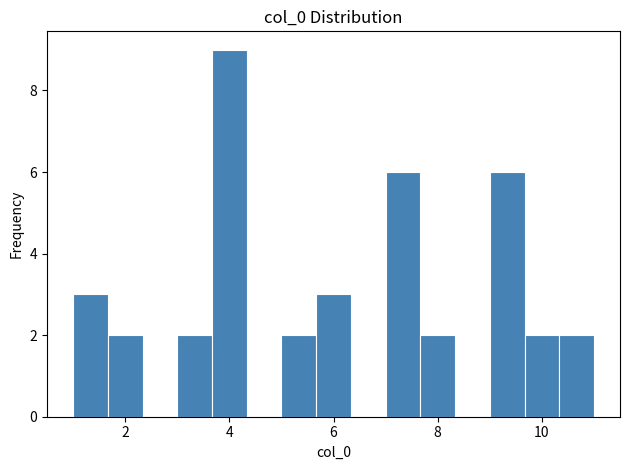

Read against the x-axis, roughly where is the centre of the tallest bar?

4.0